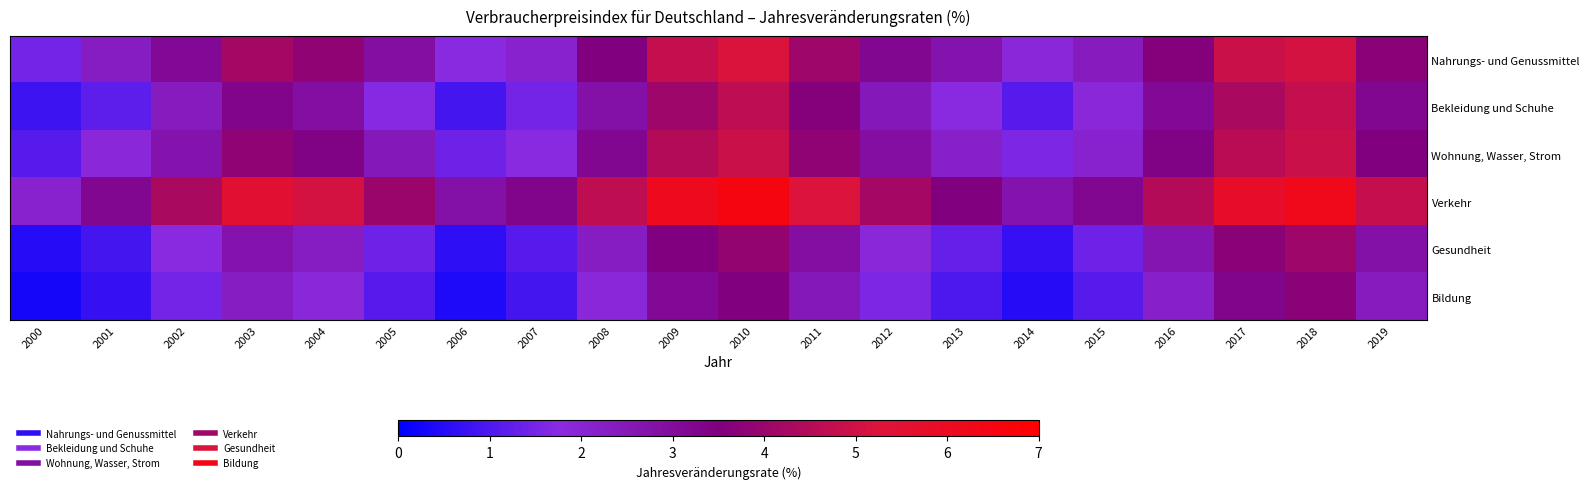

Which label corresponds to the smallest value in the chart?

2000